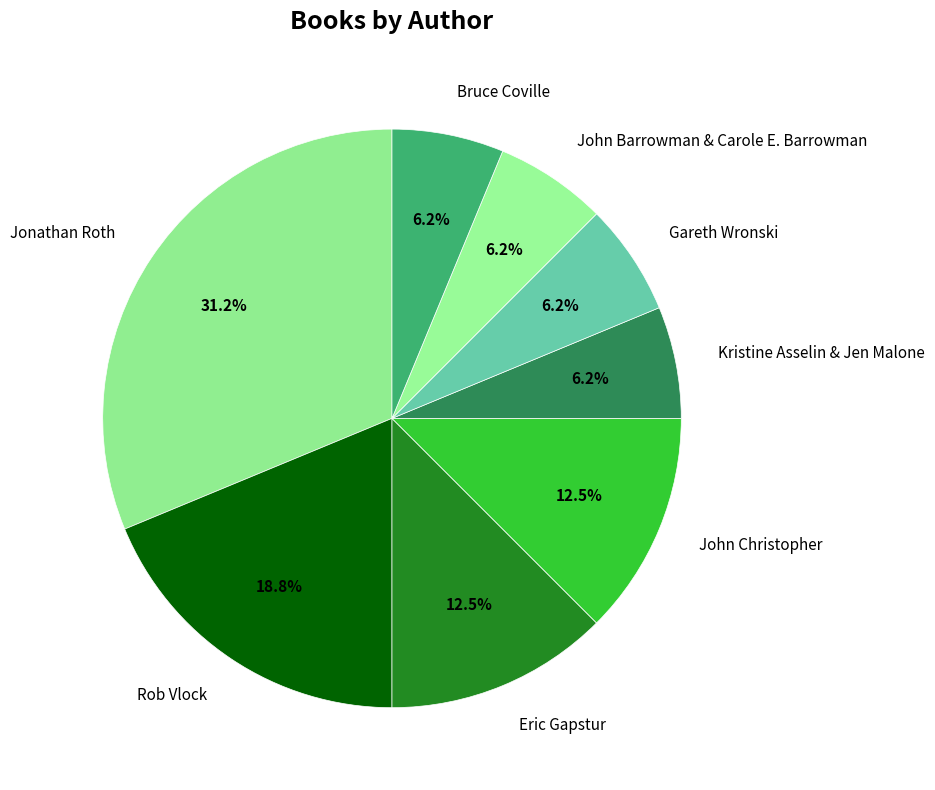

Does any single category account for the majority?

No